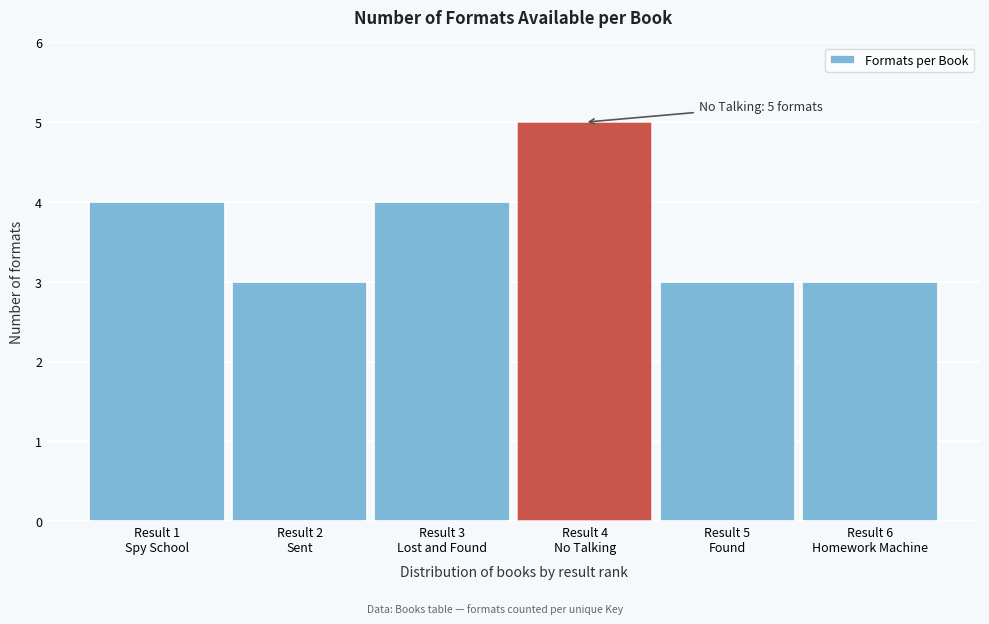

Reading left to right, extract all data points from this chart.

4	3	4	5	3	3